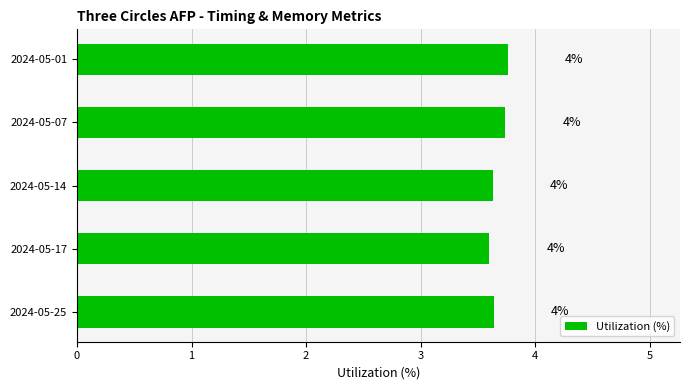

How many values are between 3 and 4?

5